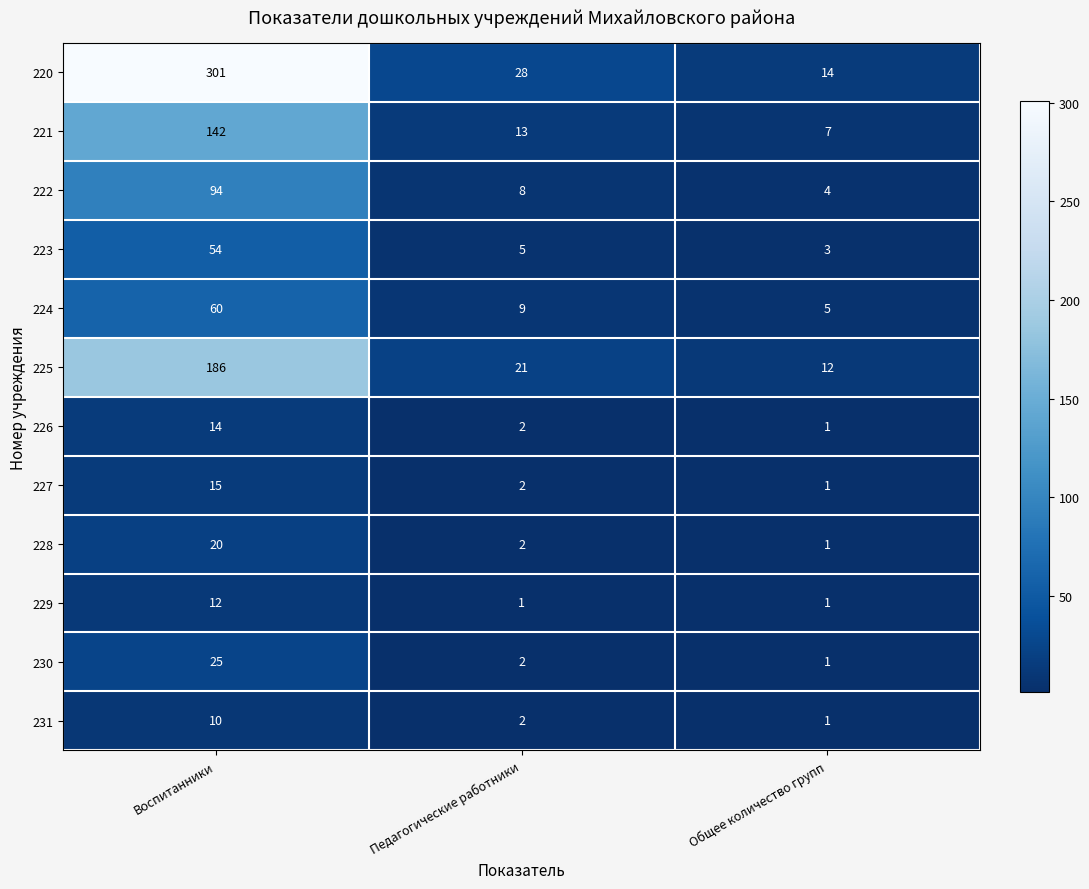

At Воспитанники, list the series in order from largest to smallest.

220, 225, 221, 222, 224, 223, 230, 228, 227, 226, 229, 231